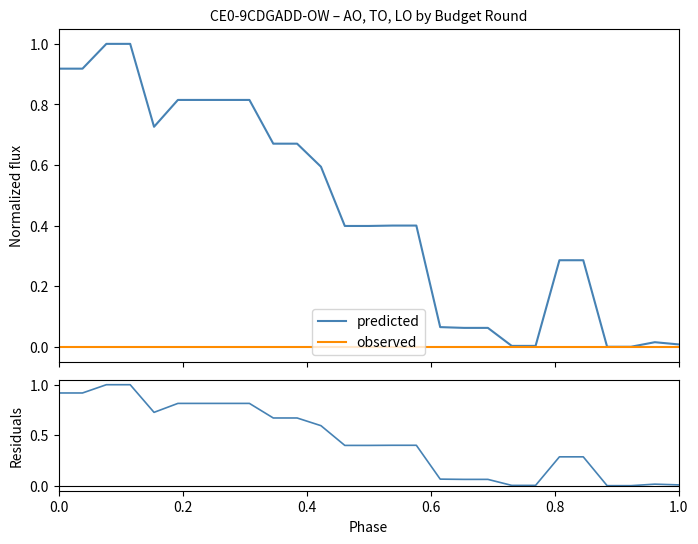

True or false: observed and predicted intersect in this chart.

False